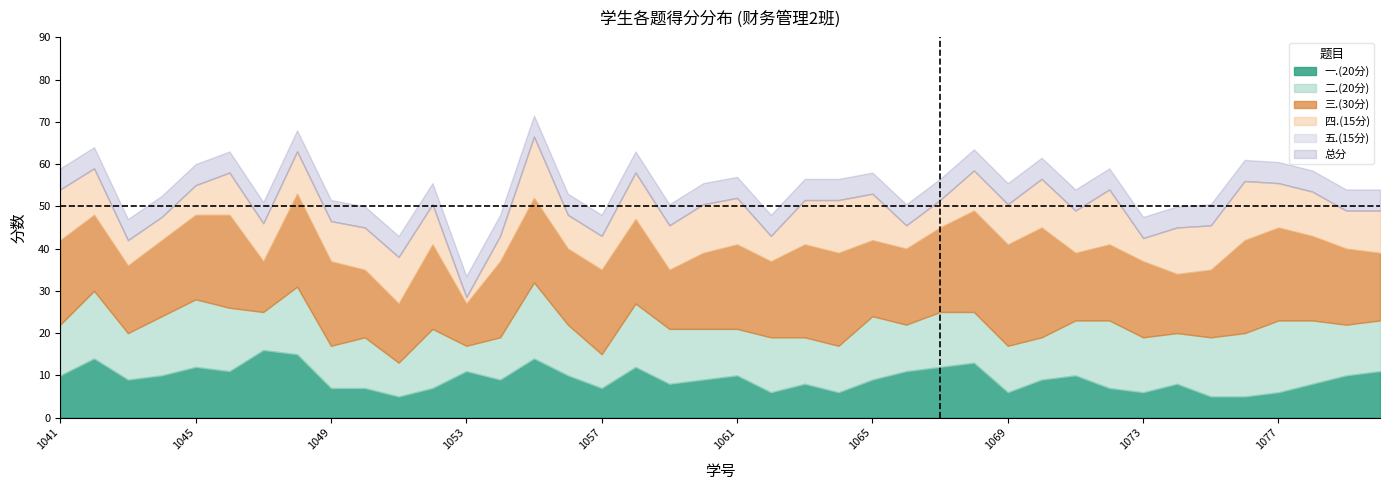

What is the minimum value for 一.(20分)?

5.0